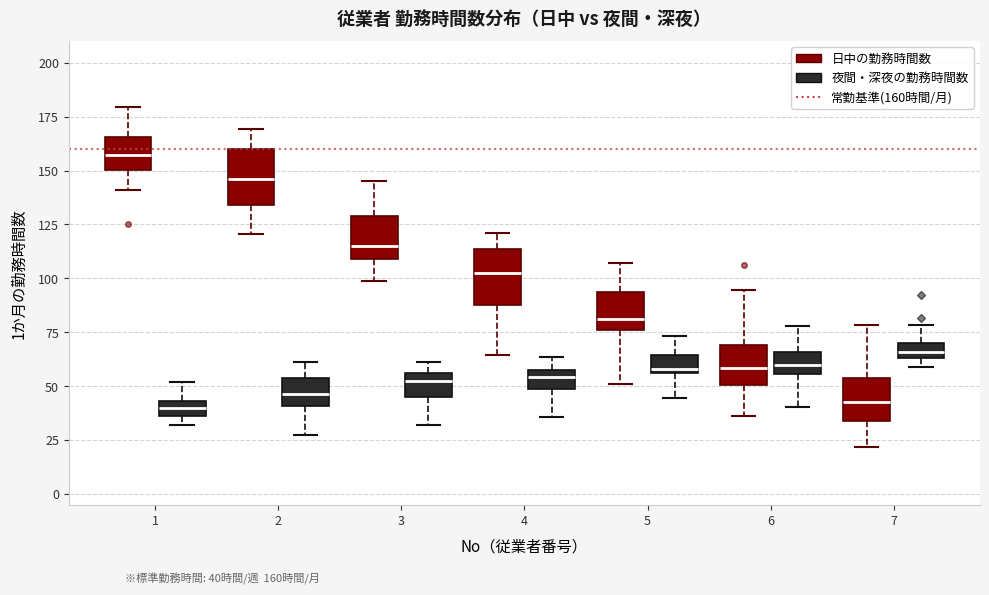

Where is the lower edge of the box for 6 (夜間・深夜の勤務時間数) on the y-axis? The values are not printed on the chart, so give them approximately, as read against the axis.

55